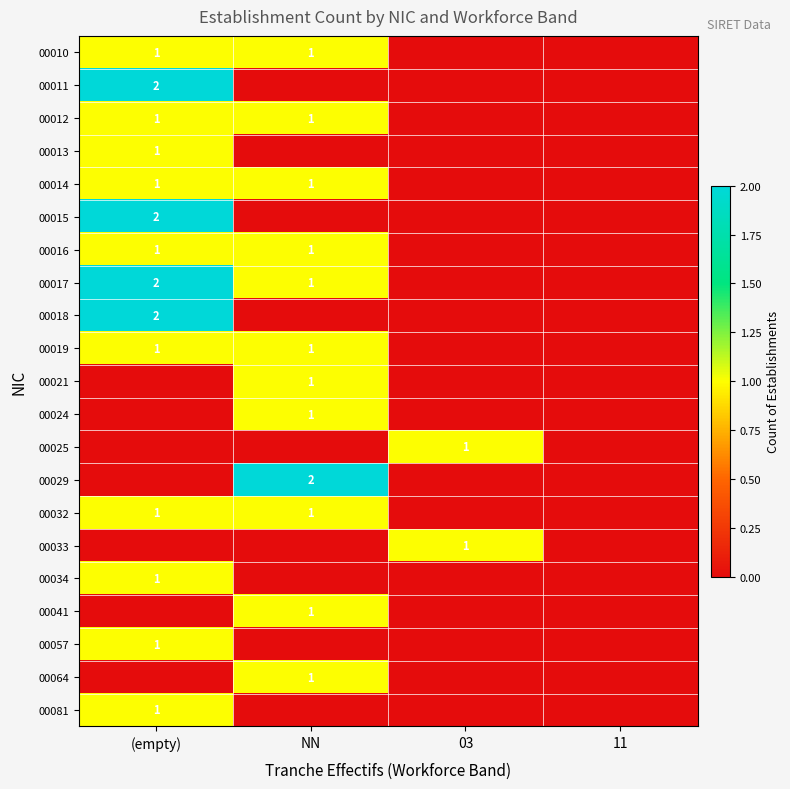

True or false: 00034 has a value of 1 at (empty).

True